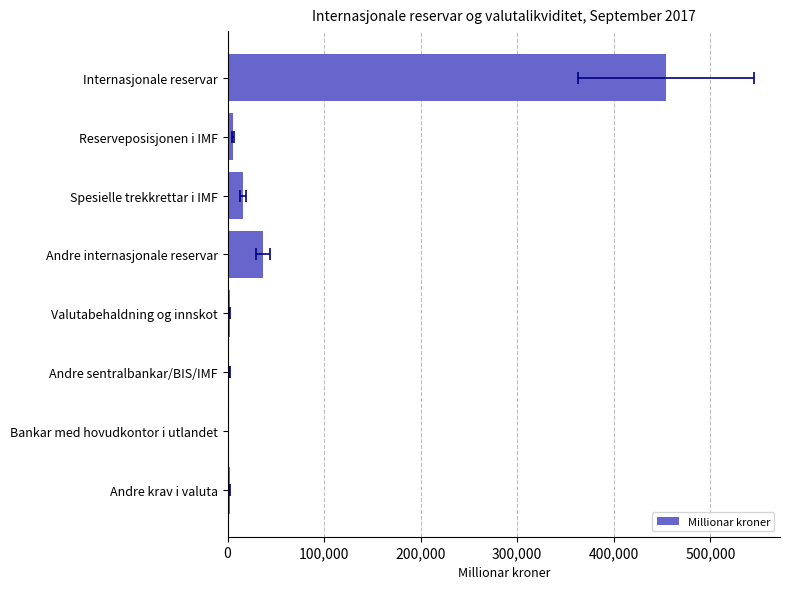

What is the smallest value displayed?

274